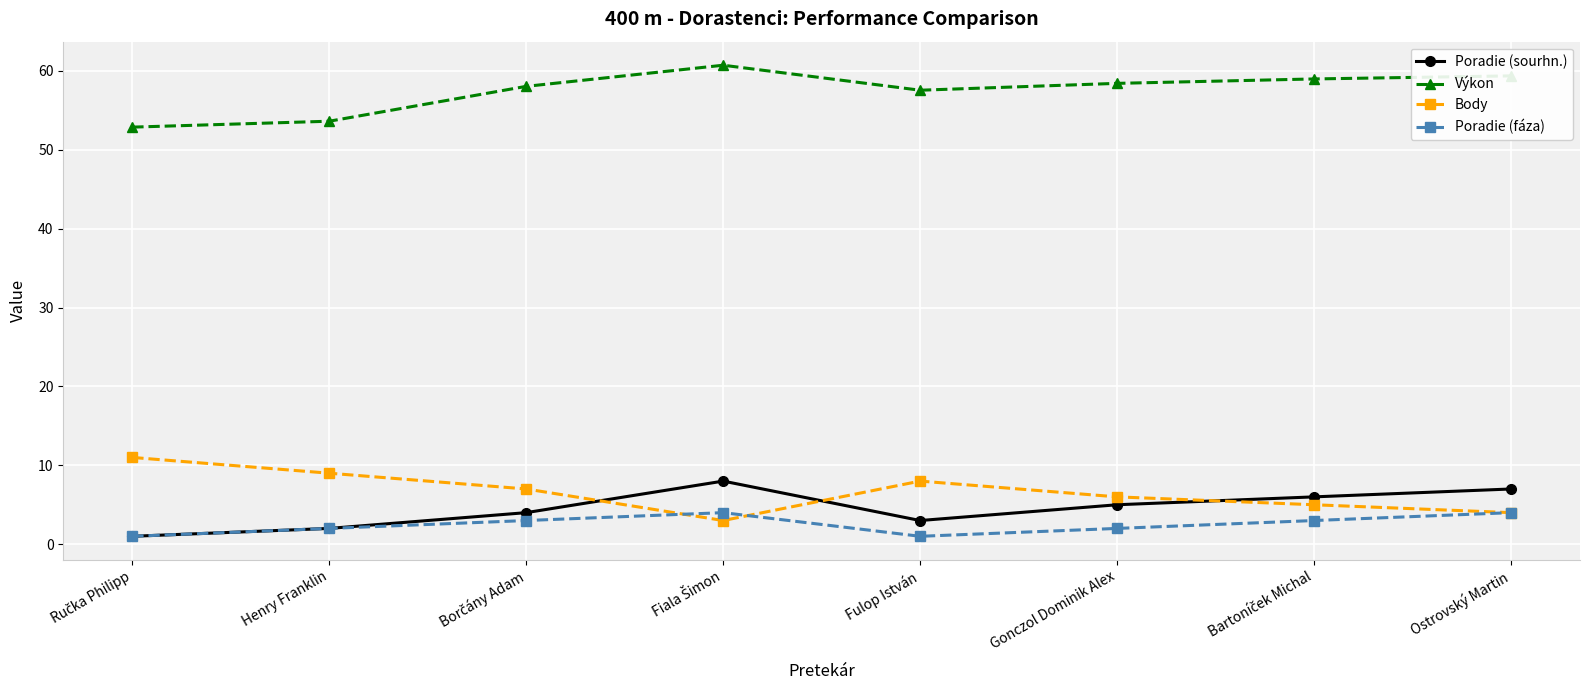

What is the highest value of the Poradie (fáza) series?

4.0